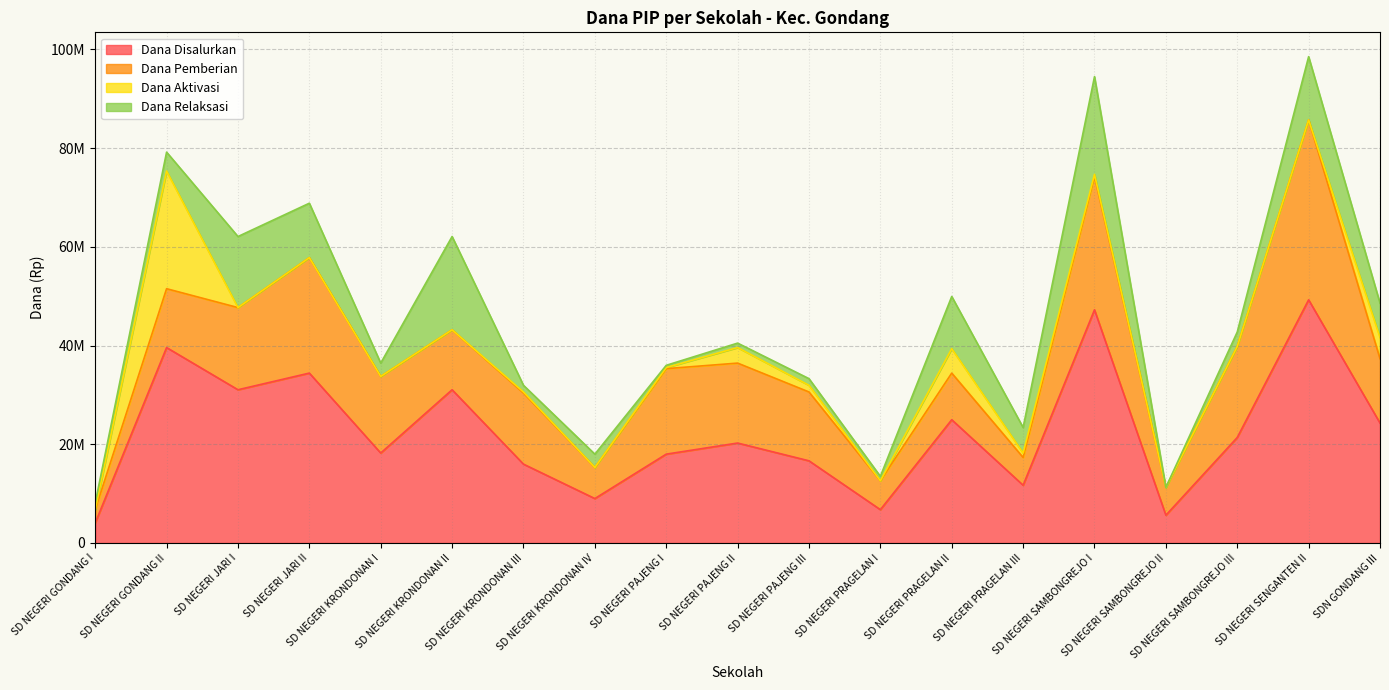

How many interior local peaks does the Dana Pemberian series have?

6